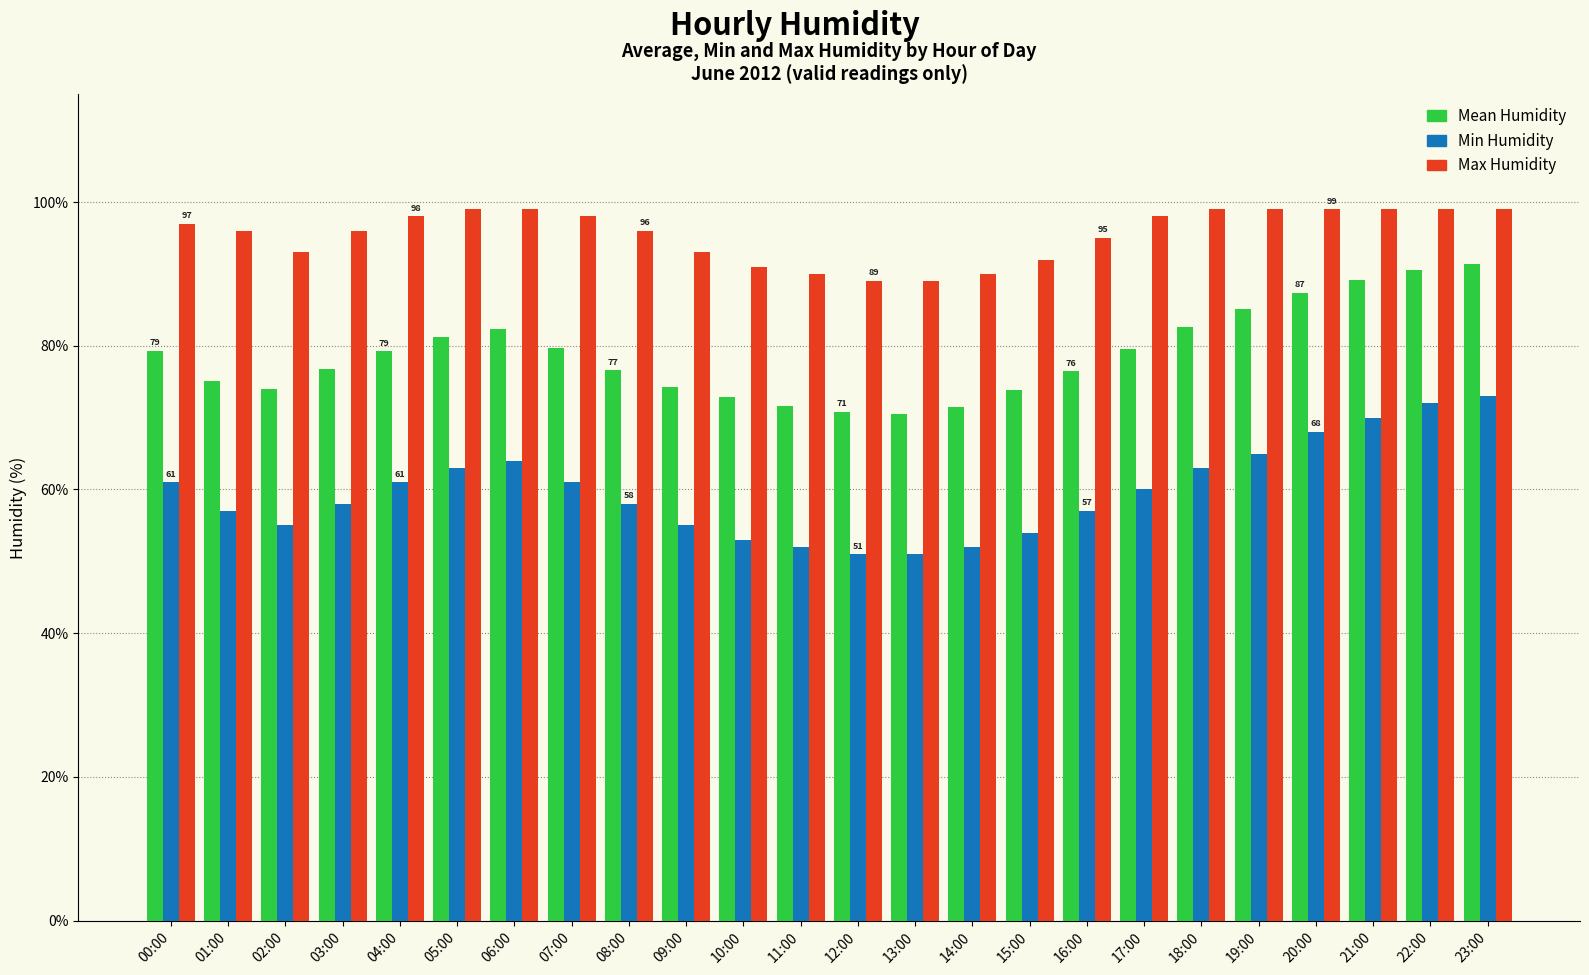

How many groups of bars are there?

24